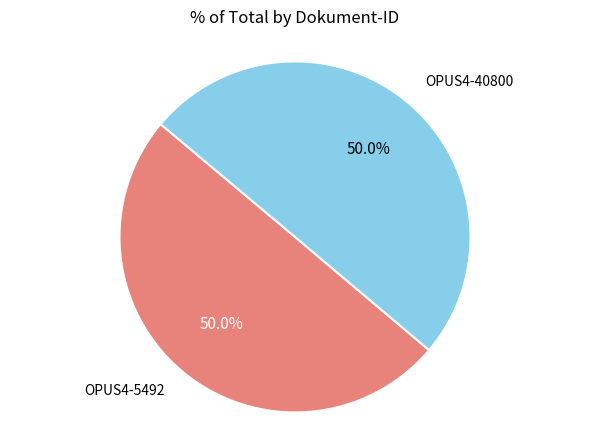

How many slices are in this pie chart?

2